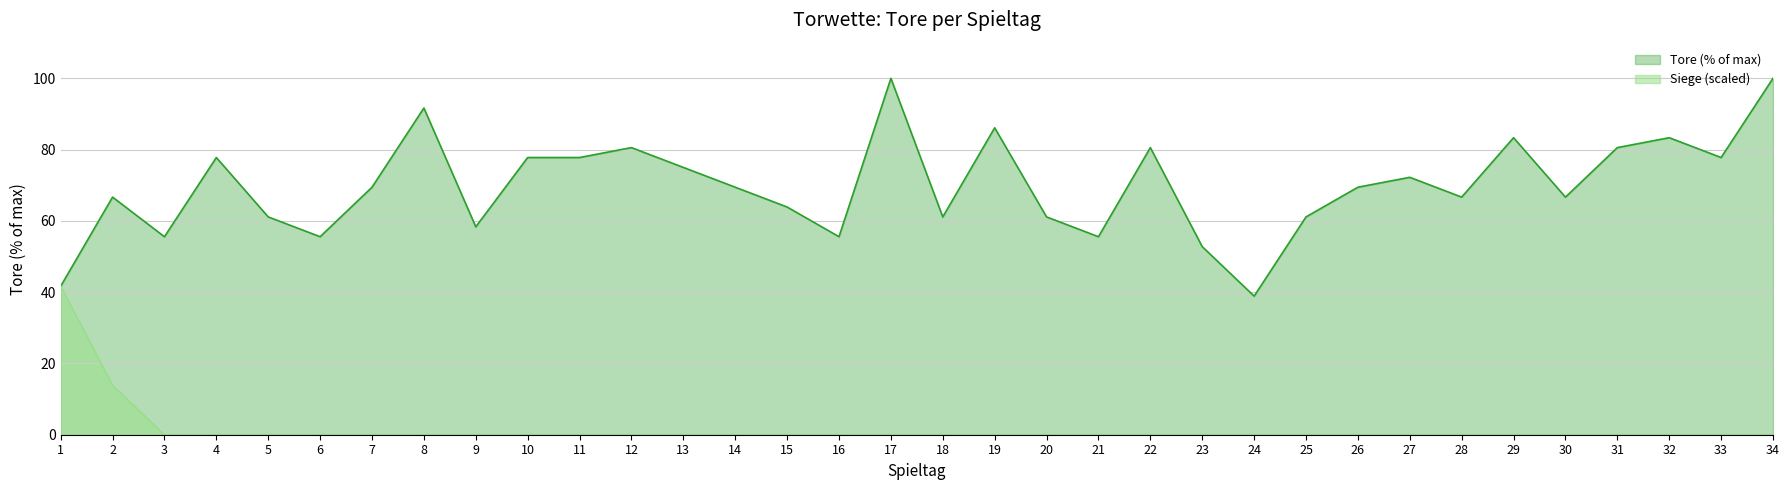

Reading left to right, what are all the values shown in this chart?

Tore: 1=41.7	2=66.7	3=55.6	4=77.8	5=61.1	6=55.6	7=69.4	8=91.7	9=58.3	10=77.8	11=77.8	12=80.6	13=75.0	14=69.4	15=63.9	16=55.6	17=100.0	18=61.1	19=86.1	20=61.1	21=55.6	22=80.6	23=52.8	24=38.9	25=61.1	26=69.4	27=72.2	28=66.7	29=83.3	30=66.7	31=80.6	32=83.3	33=77.8	34=100.0
Punkte: 1=41.7	2=13.9	3=0.0	4=0.0	5=0.0	6=0.0	7=0.0	8=0.0	9=0.0	10=0.0	11=0.0	12=0.0	13=0.0	14=0.0	15=0.0	16=0.0	17=0.0	18=0.0	19=0.0	20=0.0	21=0.0	22=0.0	23=0.0	24=0.0	25=0.0	26=0.0	27=0.0	28=0.0	29=0.0	30=0.0	31=0.0	32=0.0	33=0.0	34=0.0